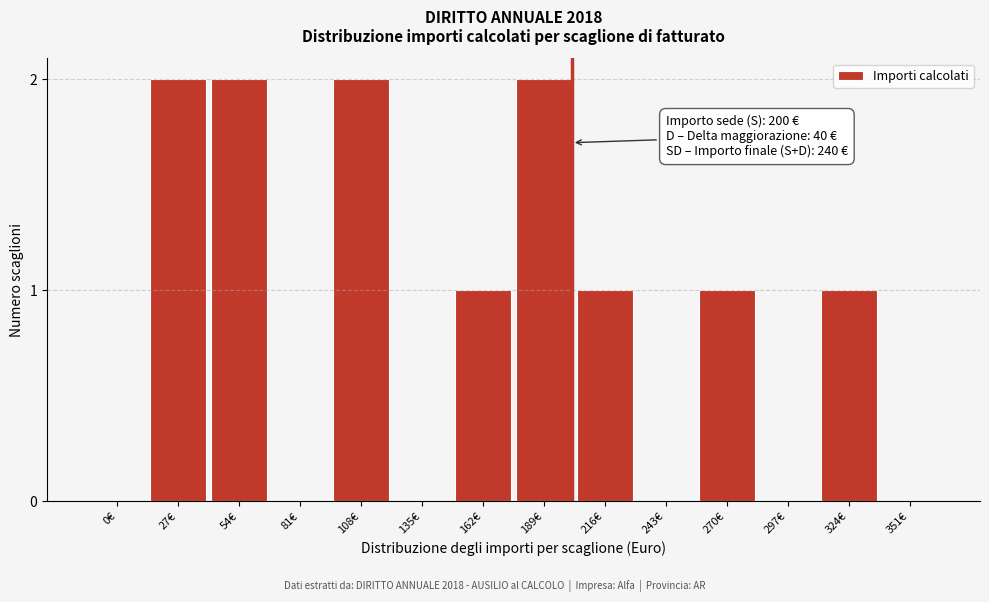

Reading left to right, what are all the values shown in this chart?

0€=0	27€=2	54€=2	81€=0	108€=2	135€=0	162€=1	189€=2	216€=1	243€=0	270€=1	297€=0	324€=1	351€=0